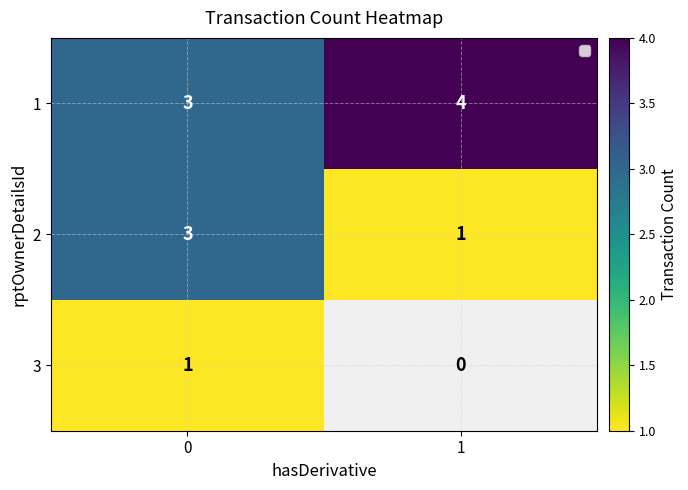

List the labels in order of 2 value, smallest first.

1, 0